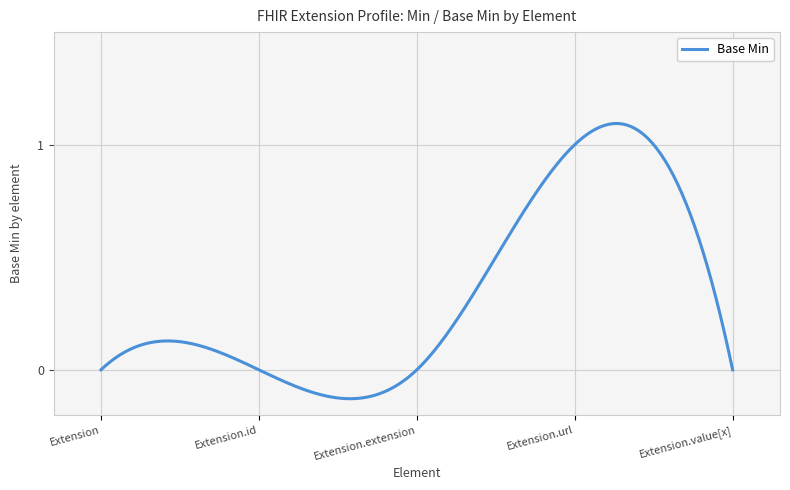

What is the difference between the maximum and minimum values?

1.2